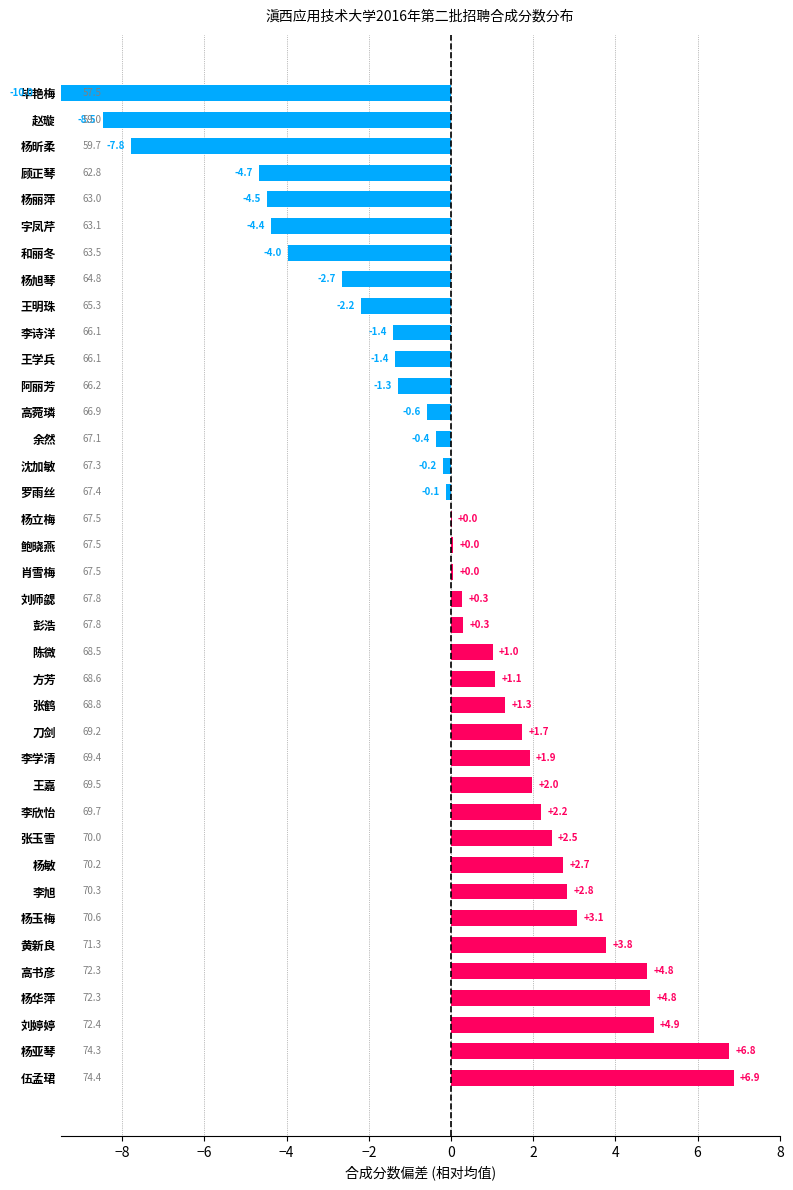

What is the value of the 30th bar from the left?

-2.2